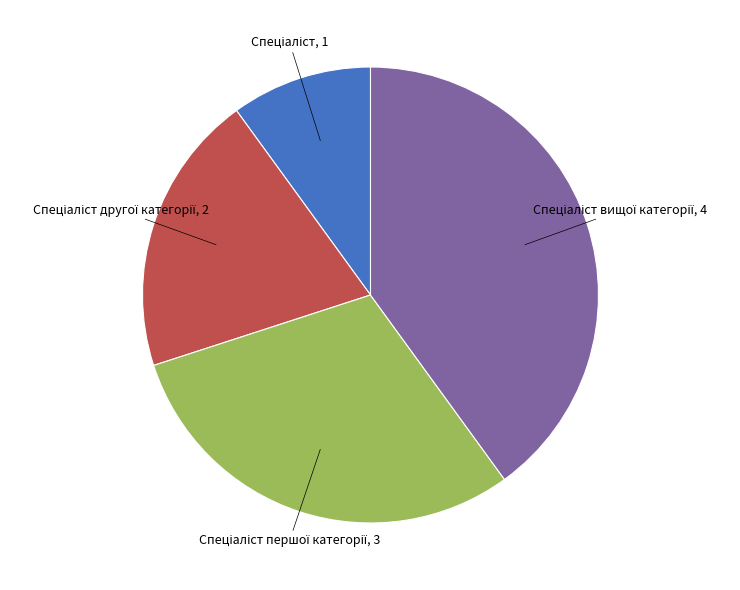

Is there any slice that represents more than half of the pie?

No